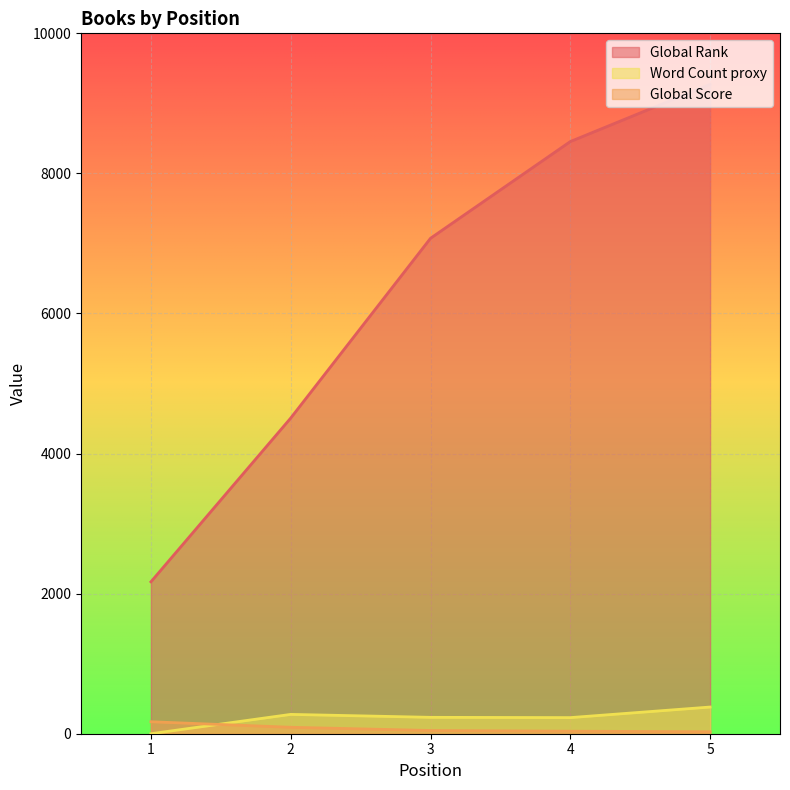

At which label is Global Rank closest to 5720?

2